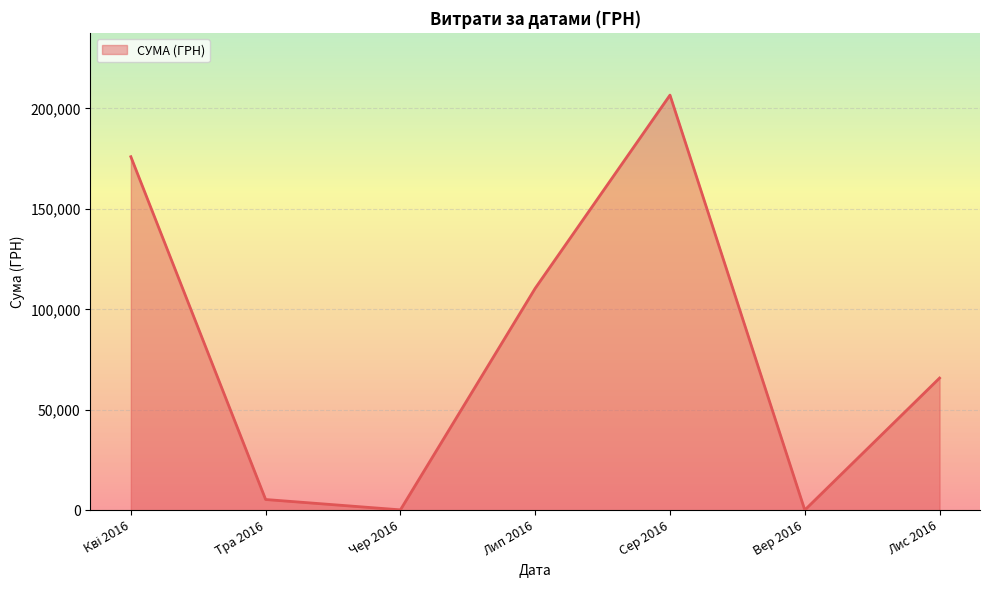

The value at Лип 2016 is 179188.0. True or false?

False